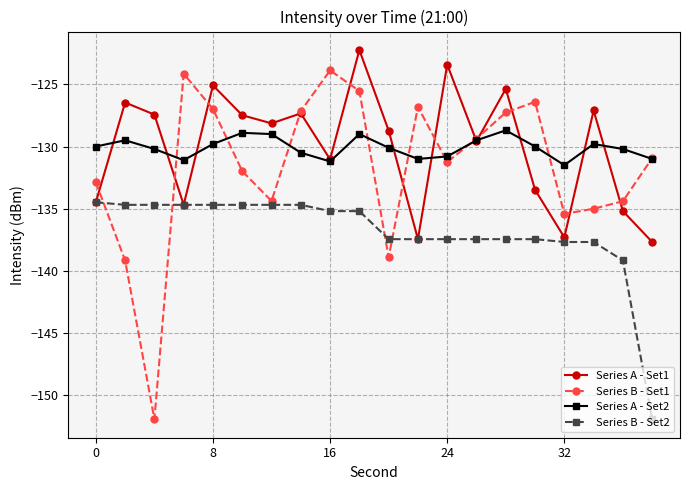

List the series in order of their peak value, highest first.

Series A - Set1, Series B - Set1, Series A - Set2, Series B - Set2